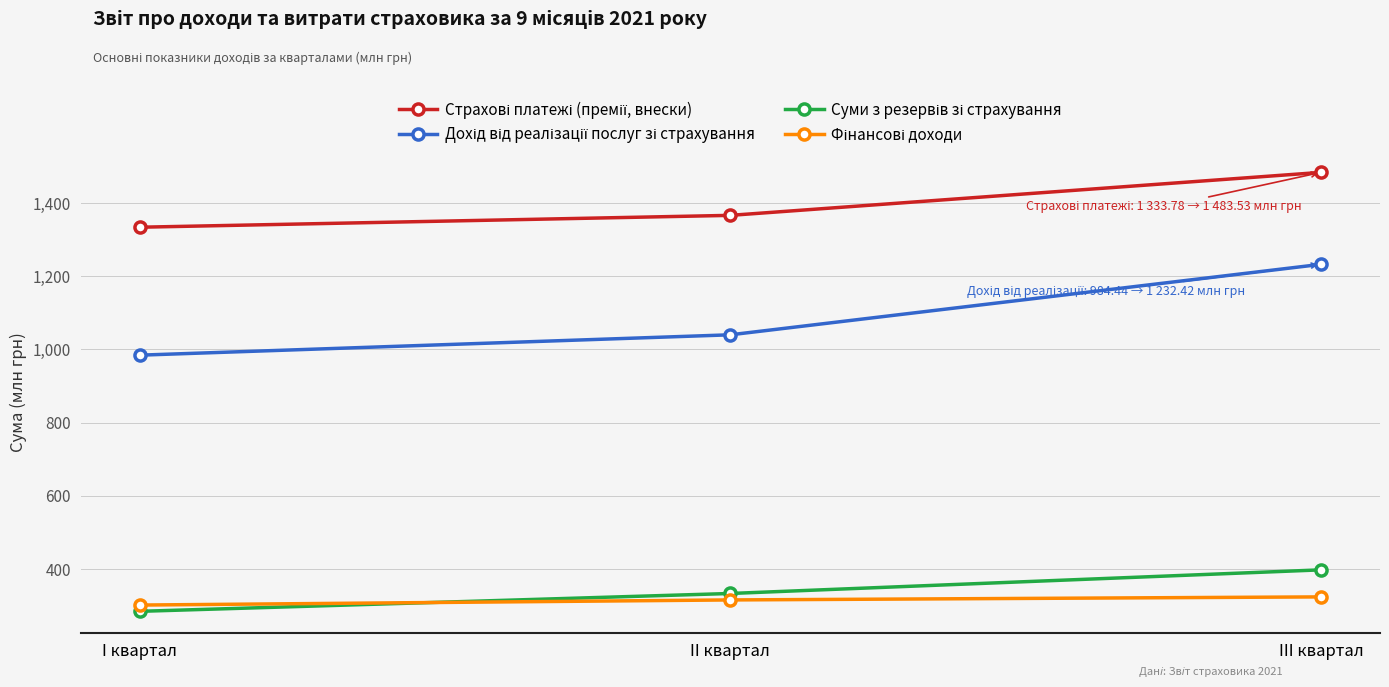

How many series are shown in this chart?

4